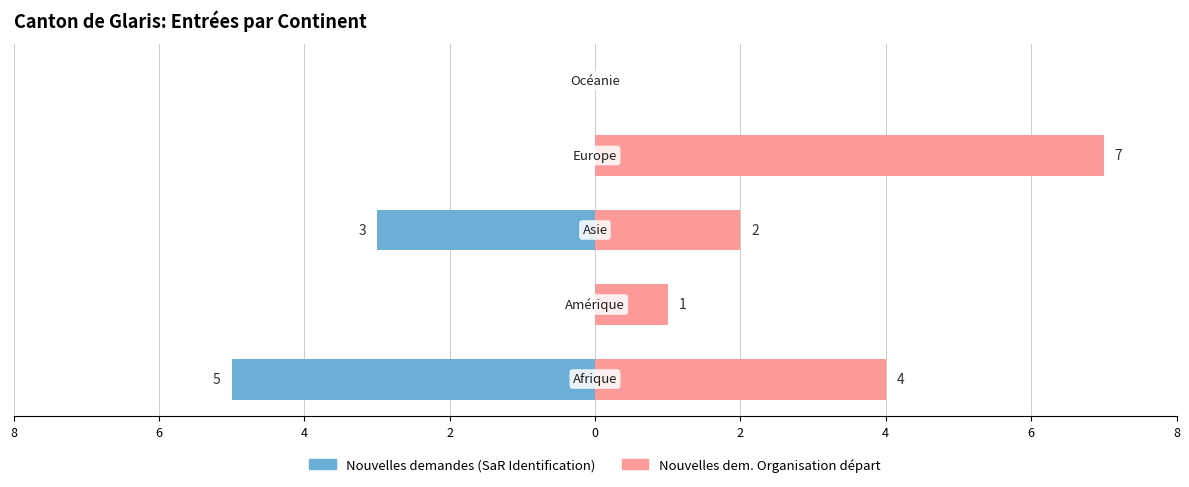

Between 6 and 2, which is larger?

6